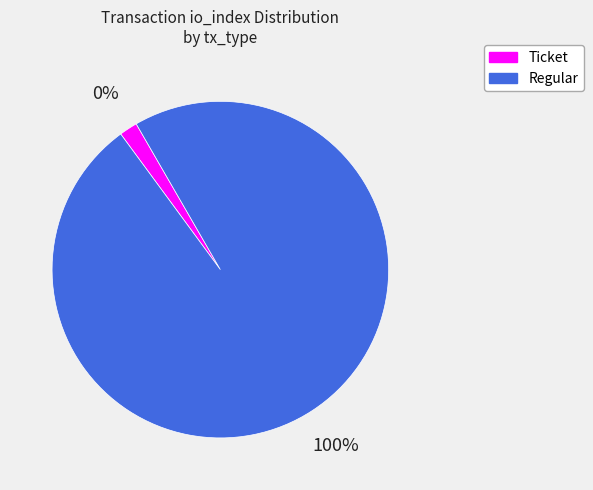

Which category has the smallest portion of the pie?

Ticket